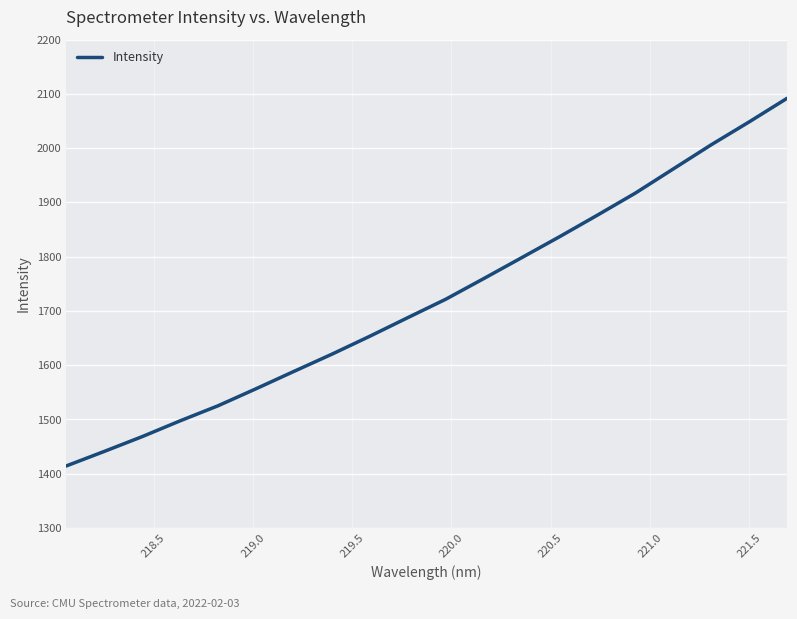

What is the minimum value shown in the chart?

1414.3